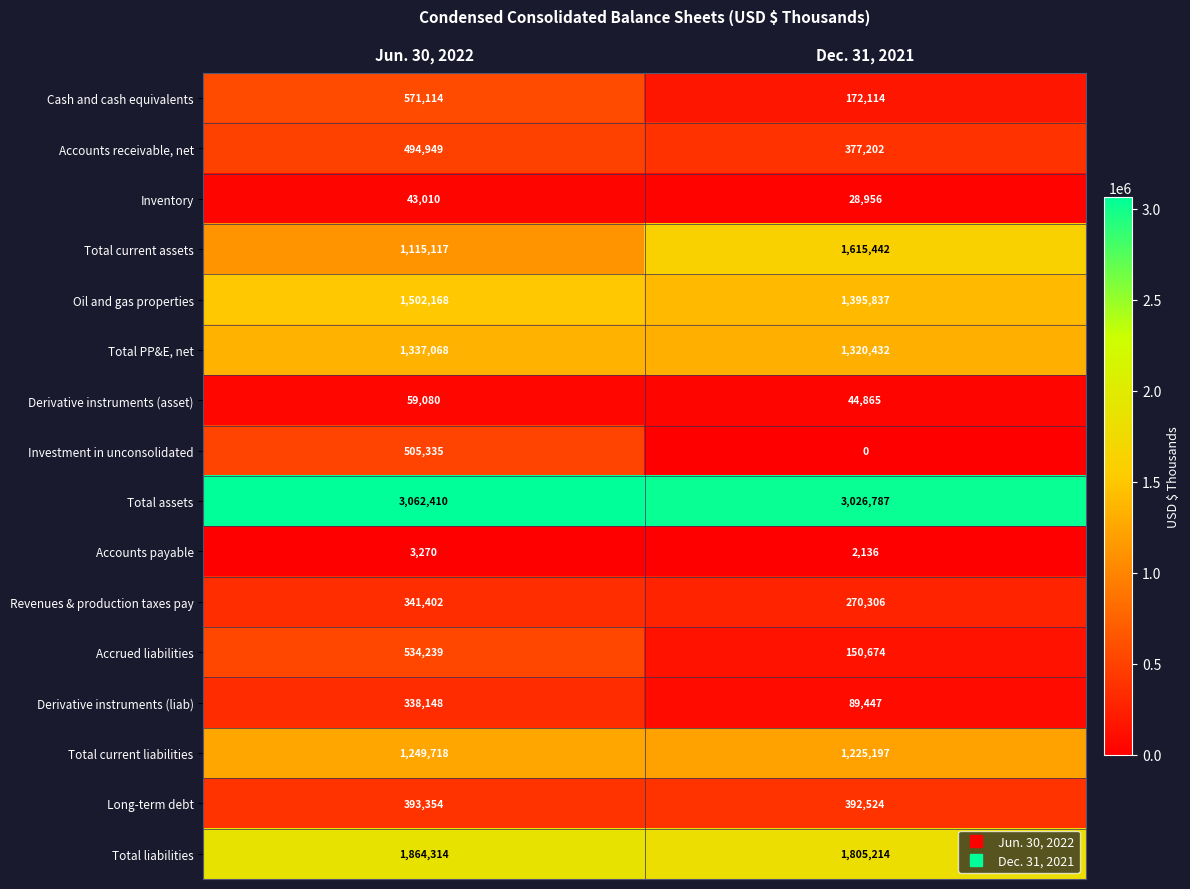

Which category has the lowest value across all series?

Dec. 31, 2021